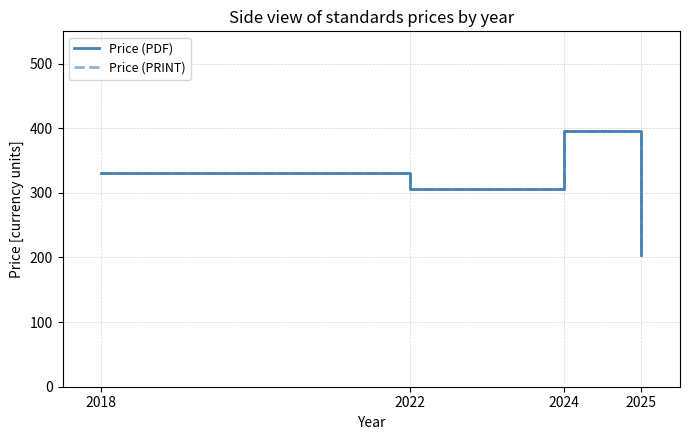

Does the chart have visible grid lines?

Yes